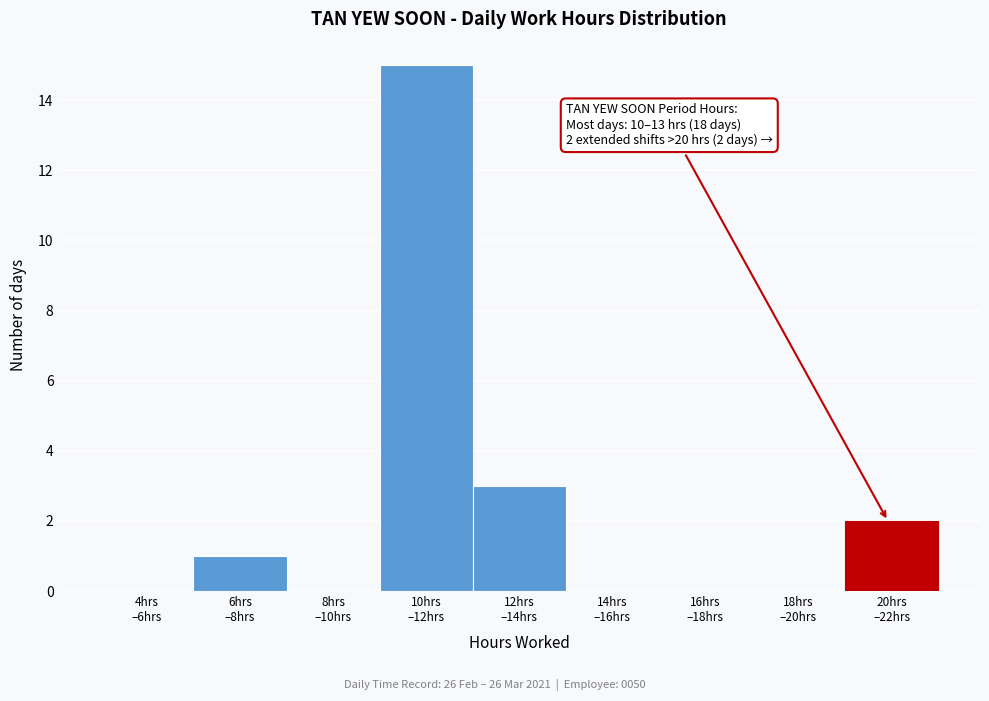

What is the sum of all values?

21